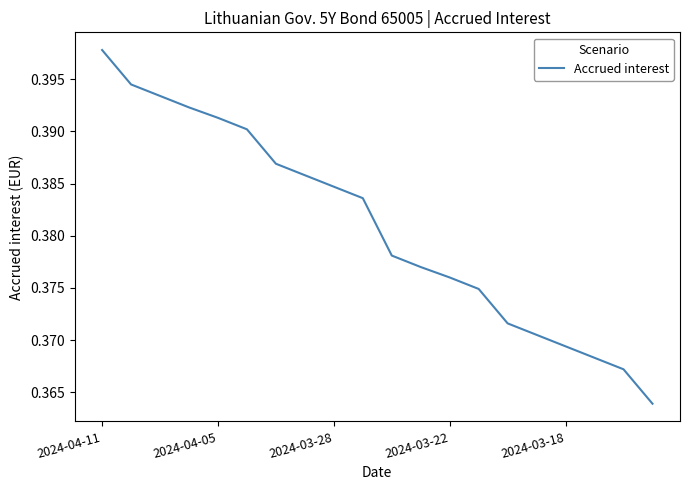

Which label corresponds to the largest value in the chart?

2024-04-11